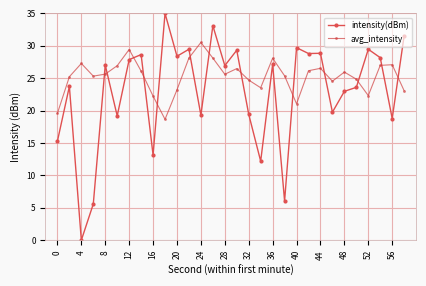

What is the difference between the second highest and minimum values in the avg_intensity series?

10.8